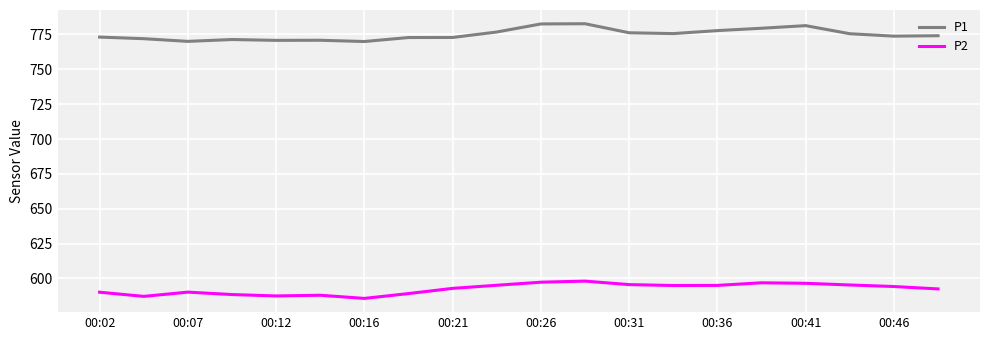

True or false: P1 and P2 cross at least once.

False